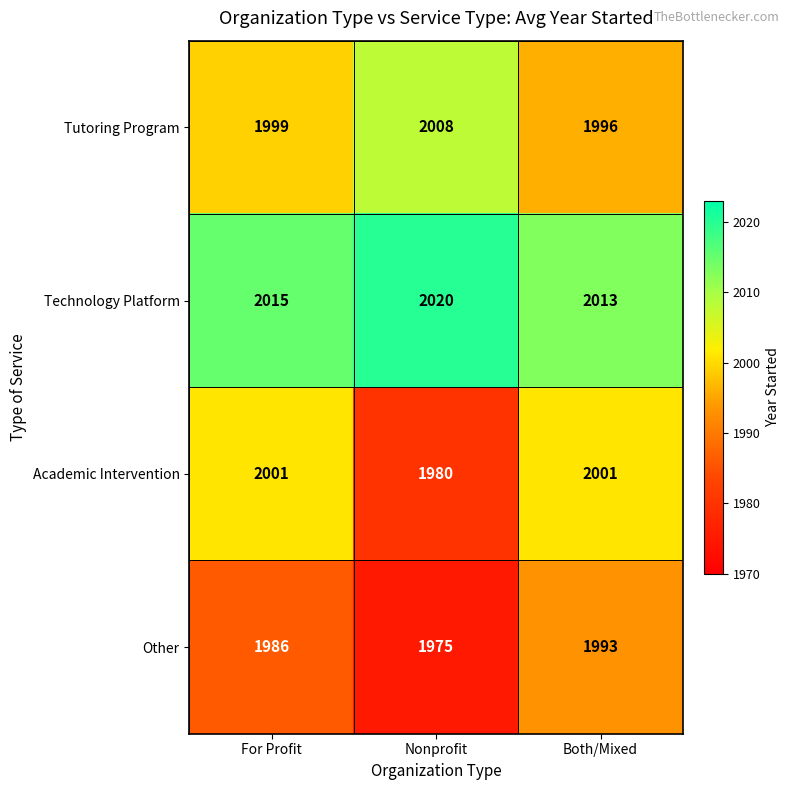

At how many categories does at least one series exceed 2017?

1